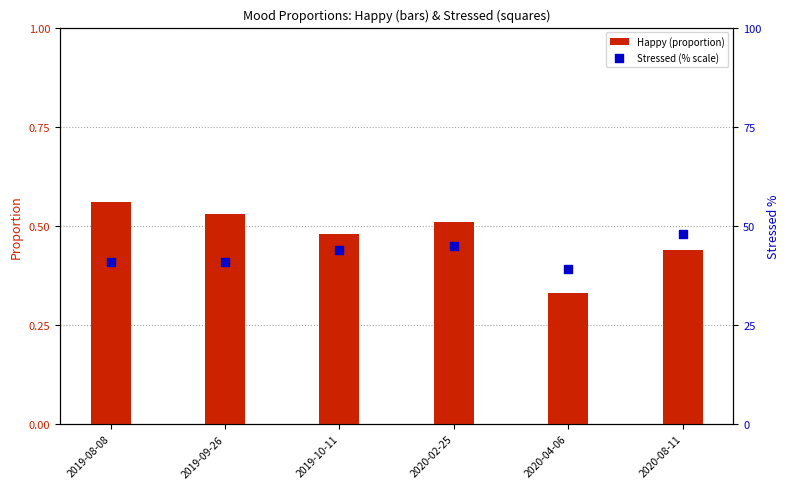

Is the value of Happy (proportion) at 2019-08-08 greater than the value of Stressed (% scale) at 2019-08-08?

No